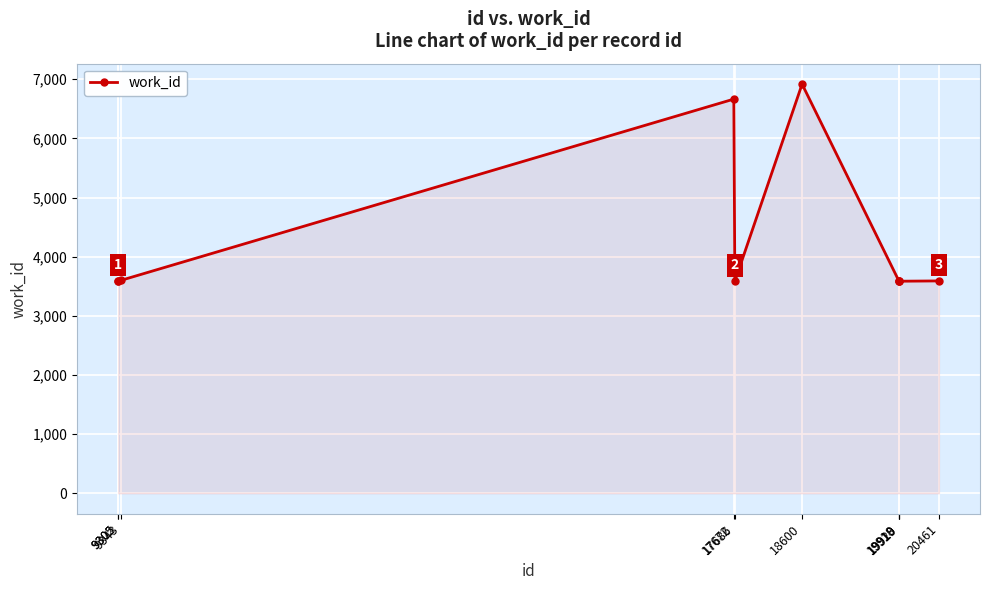

True or false: the data has more than 1 interior local peaks.

True